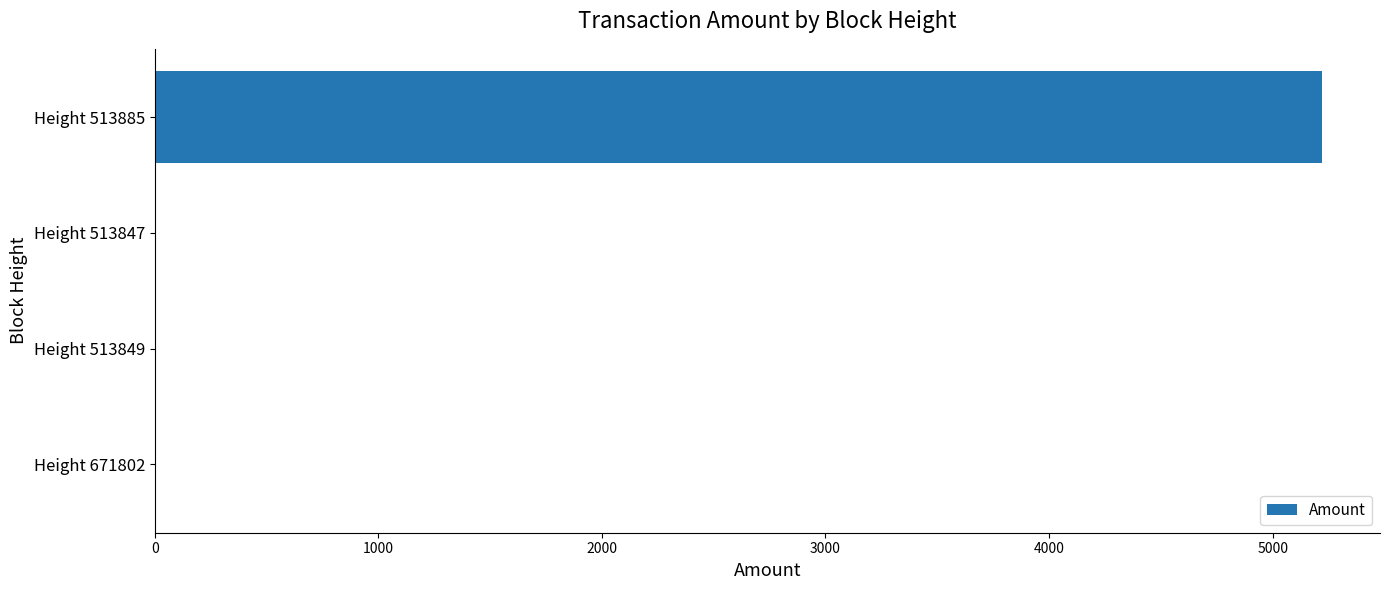

True or false: the data shows 7791.3 at Height 513885.

False